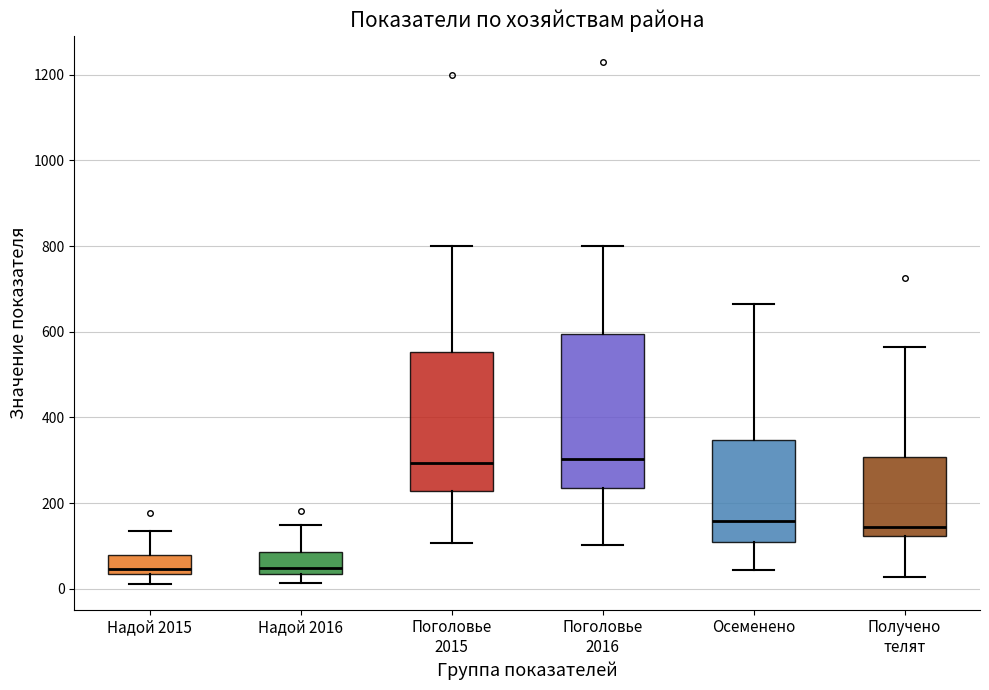

Reading left to right, read every box against the y-axis: the position of its median line, the range the box covers, and the ends of its whiskers. The values are not printed on the chart, so give them approximately, as read against the axis.

Надой 2015: median 40 (just above the box's lower edge), box 40 to 80, whiskers 20 to 140
Надой 2016: median 40 (just above the box's lower edge), box 40 to 80, whiskers 20 to 140
Поголовье 2015: median 300, box 220 to 560, whiskers 100 to 800
Поголовье 2016: median 300, box 240 to 600, whiskers 100 to 800
Осеменено: median 160, box 100 to 340, whiskers 40 to 660
Получено телят: median 140, box 120 to 300, whiskers 20 to 560